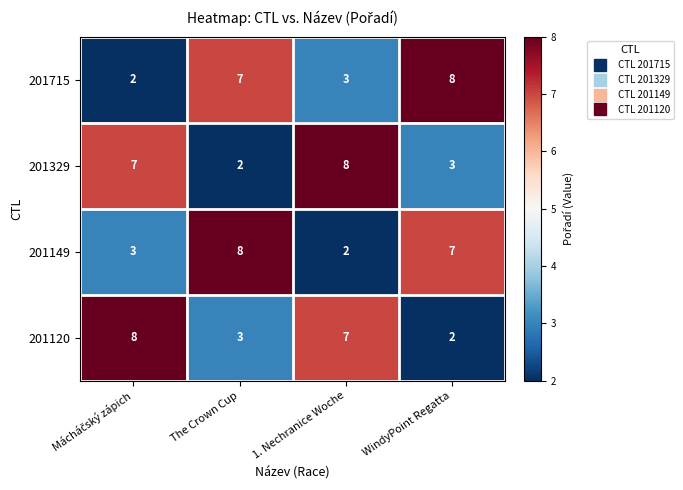

What is the greatest value displayed?

8